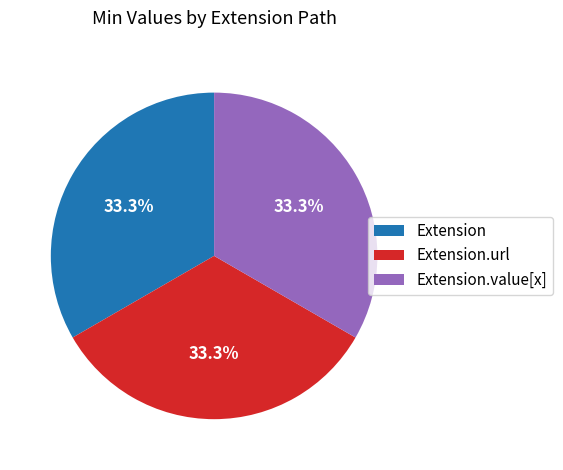

Is Extension.url the majority of the pie?

No